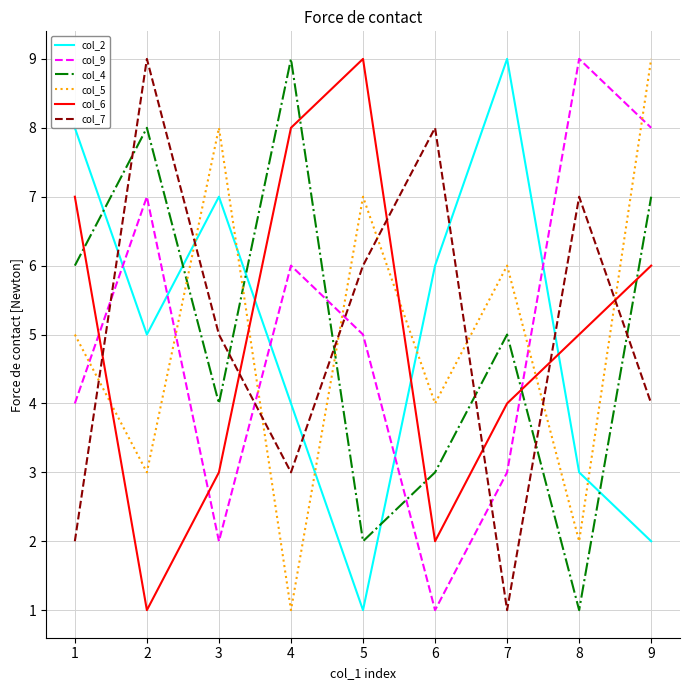

Where do col_2 and col_7 first cross each other?

1 and 2